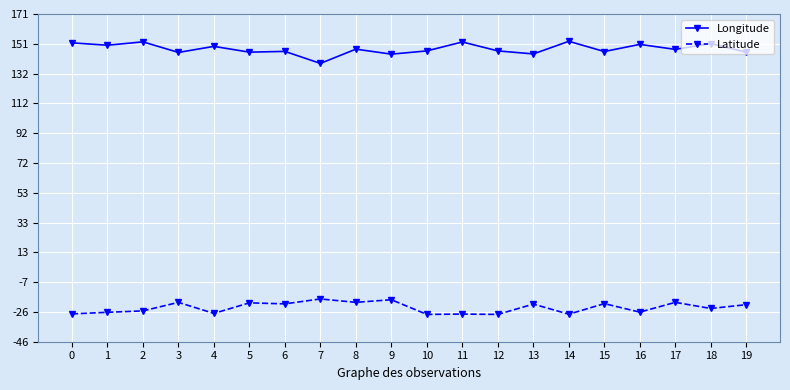

What is the average value of the Latitude series?

-23.4